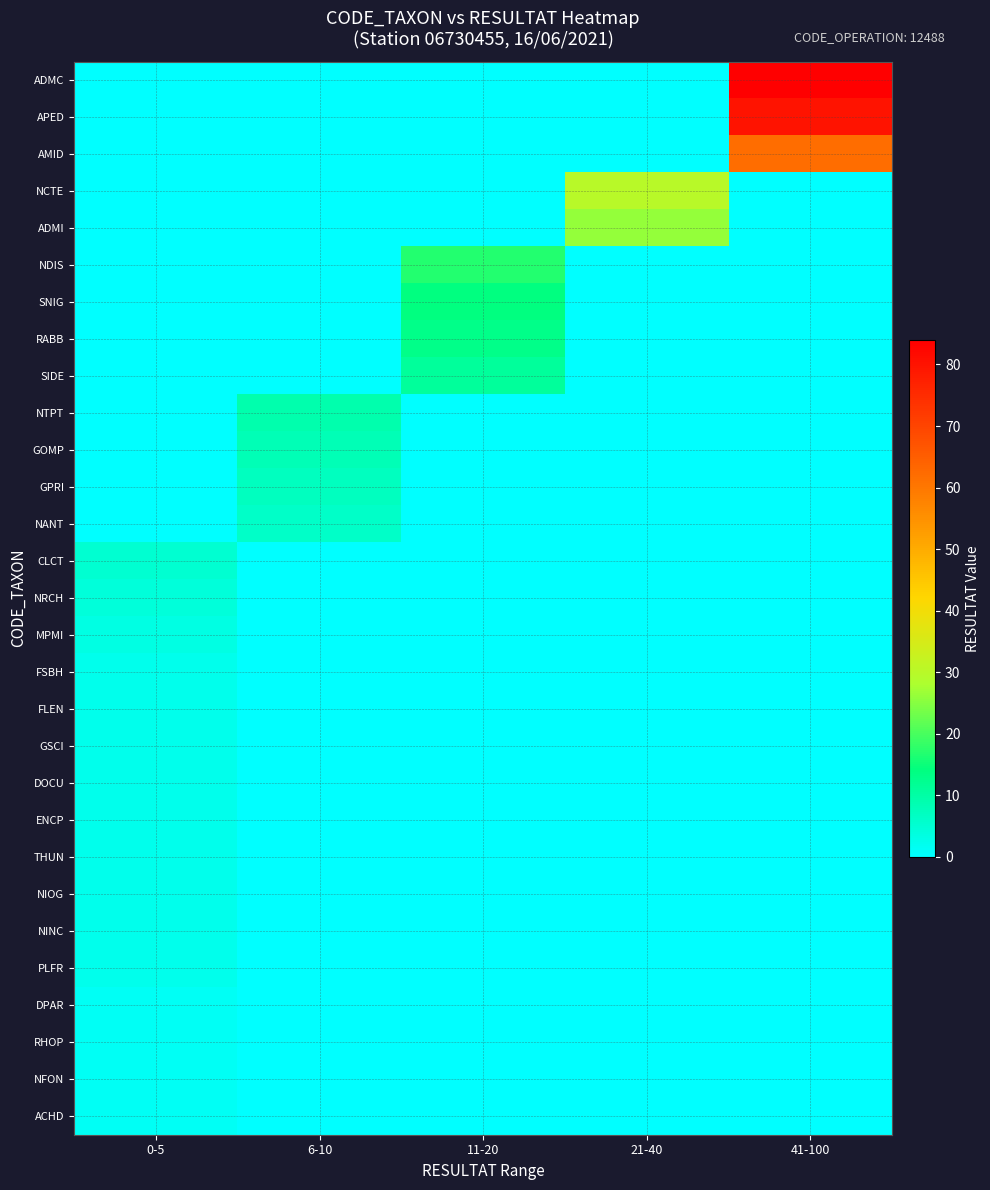

Reading right to left, list all the values displayed in this chart.

ADMC: 41-100=84	21-40=0	11-20=0	6-10=0	0-5=0
APED: 41-100=80	21-40=0	11-20=0	6-10=0	0-5=0
AMID: 41-100=62	21-40=0	11-20=0	6-10=0	0-5=0
NCTE: 41-100=0	21-40=30	11-20=0	6-10=0	0-5=0
ADMI: 41-100=0	21-40=26	11-20=0	6-10=0	0-5=0
NDIS: 41-100=0	21-40=0	11-20=17	6-10=0	0-5=0
SNIG: 41-100=0	21-40=0	11-20=14	6-10=0	0-5=0
RABB: 41-100=0	21-40=0	11-20=13	6-10=0	0-5=0
SIDE: 41-100=0	21-40=0	11-20=11	6-10=0	0-5=0
NTPT: 41-100=0	21-40=0	11-20=0	6-10=9	0-5=0
GOMP: 41-100=0	21-40=0	11-20=0	6-10=8	0-5=0
GPRI: 41-100=0	21-40=0	11-20=0	6-10=7	0-5=0
NANT: 41-100=0	21-40=0	11-20=0	6-10=6	0-5=0
CLCT: 41-100=0	21-40=0	11-20=0	6-10=0	0-5=5
NRCH: 41-100=0	21-40=0	11-20=0	6-10=0	0-5=4
MPMI: 41-100=0	21-40=0	11-20=0	6-10=0	0-5=3
FSBH: 41-100=0	21-40=0	11-20=0	6-10=0	0-5=2
FLEN: 41-100=0	21-40=0	11-20=0	6-10=0	0-5=2
GSCI: 41-100=0	21-40=0	11-20=0	6-10=0	0-5=2
DOCU: 41-100=0	21-40=0	11-20=0	6-10=0	0-5=2
ENCP: 41-100=0	21-40=0	11-20=0	6-10=0	0-5=2
THUN: 41-100=0	21-40=0	11-20=0	6-10=0	0-5=2
NIOG: 41-100=0	21-40=0	11-20=0	6-10=0	0-5=2
NINC: 41-100=0	21-40=0	11-20=0	6-10=0	0-5=2
PLFR: 41-100=0	21-40=0	11-20=0	6-10=0	0-5=2
DPAR: 41-100=0	21-40=0	11-20=0	6-10=0	0-5=1
RHOP: 41-100=0	21-40=0	11-20=0	6-10=0	0-5=1
NFON: 41-100=0	21-40=0	11-20=0	6-10=0	0-5=1
ACHD: 41-100=0	21-40=0	11-20=0	6-10=0	0-5=1